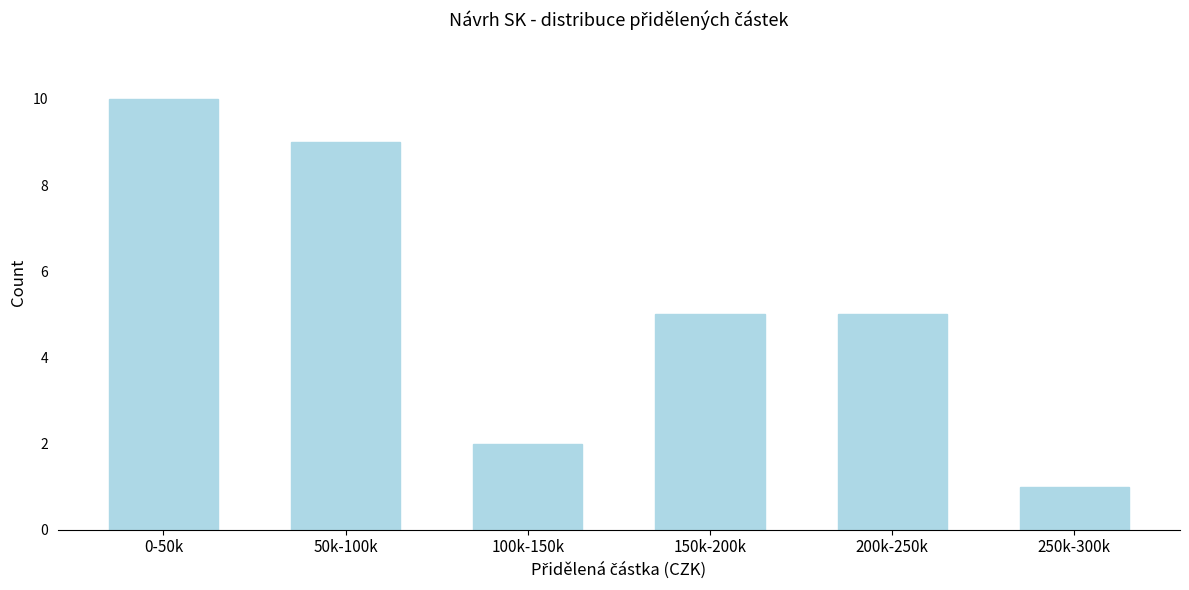

Reading left to right, extract all data points from this chart.

0-50k=10	50k-100k=9	100k-150k=2	150k-200k=5	200k-250k=5	250k-300k=1